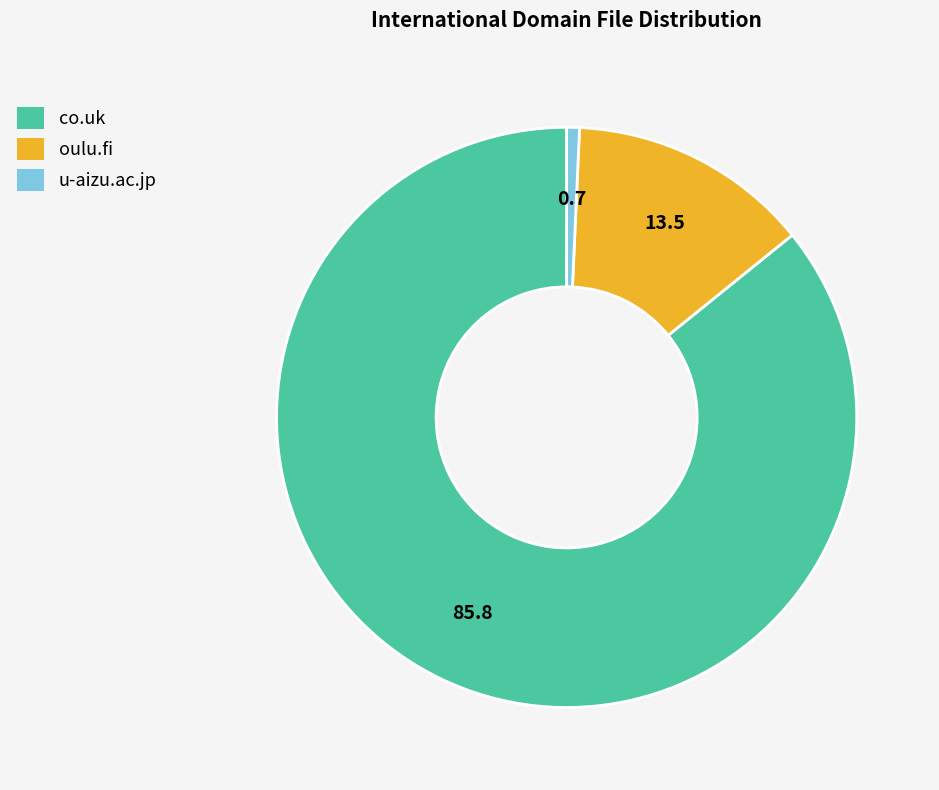

Is the sum of co.uk and u-aizu.ac.jp greater than half?

Yes